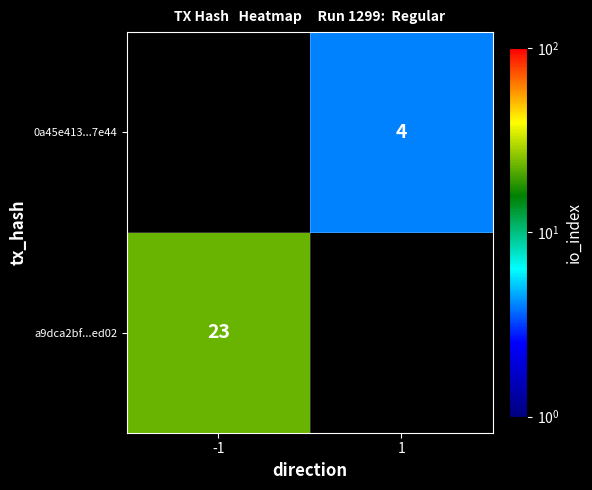

At which category is the sum across all series the highest?

-1